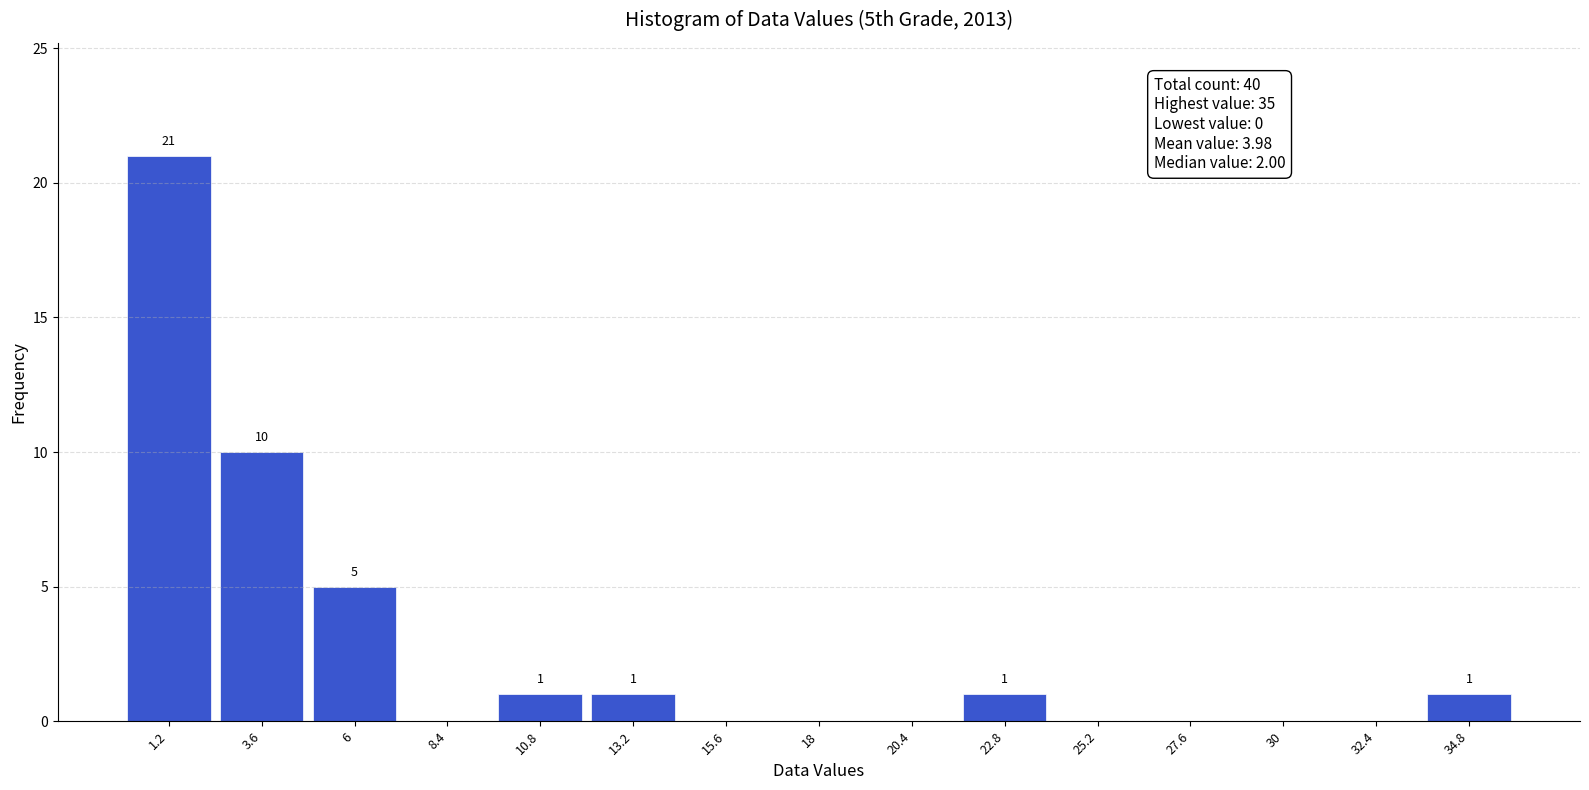

Over which range of the x-axis is the bar tallest?

0.0 to 2.4